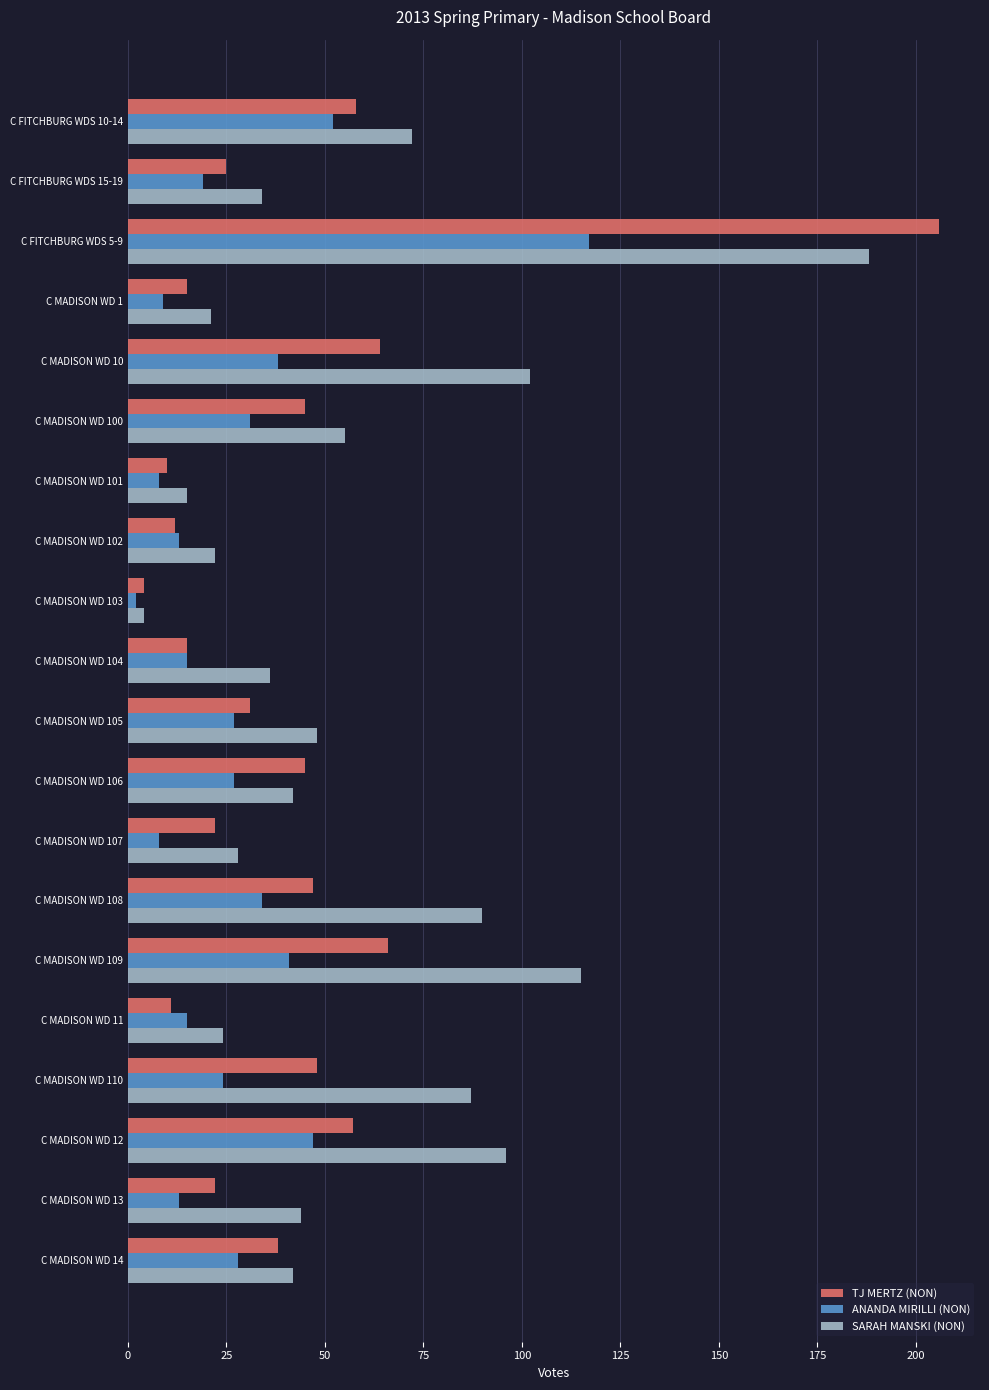

Which series has the largest range (max minus min)?

TJ MERTZ (NON)